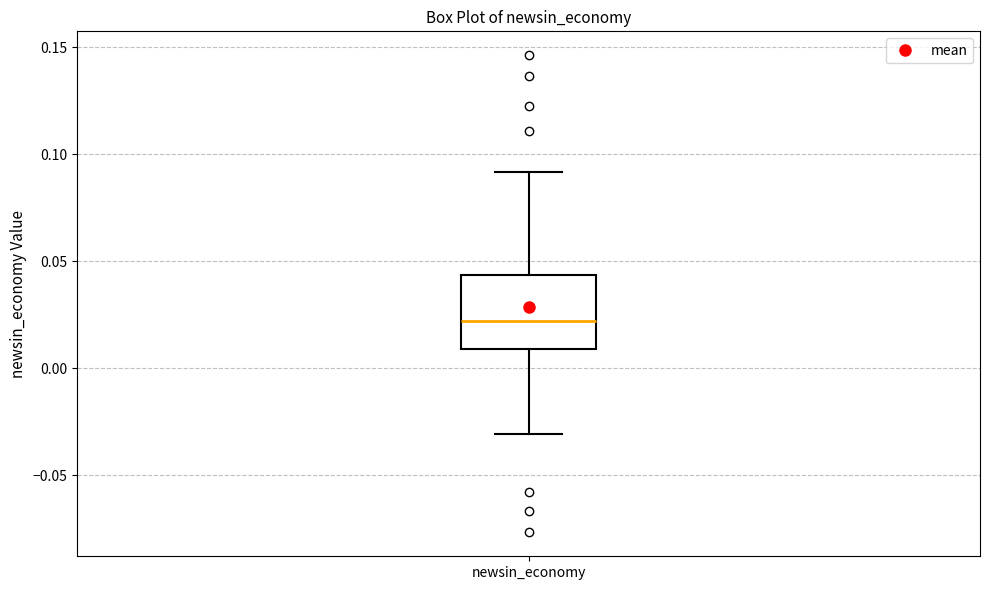

Where does the median line of the box for newsin_economy sit on the y-axis? The values are not printed on the chart, so give them approximately, as read against the axis.

0.020